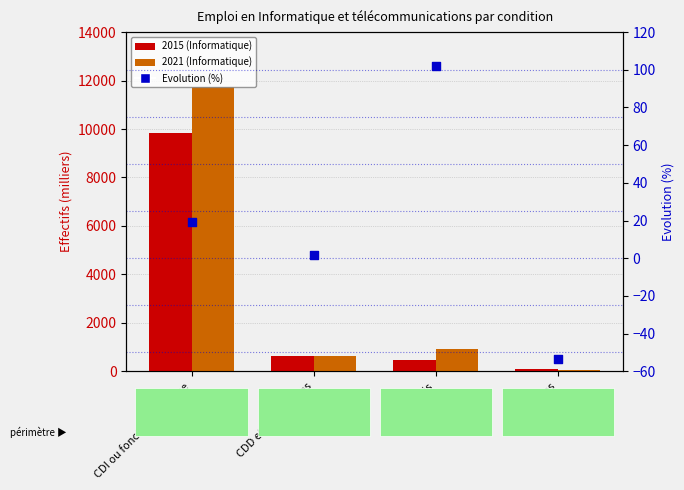

Which series contains the lowest Y value?

Evolution (%)